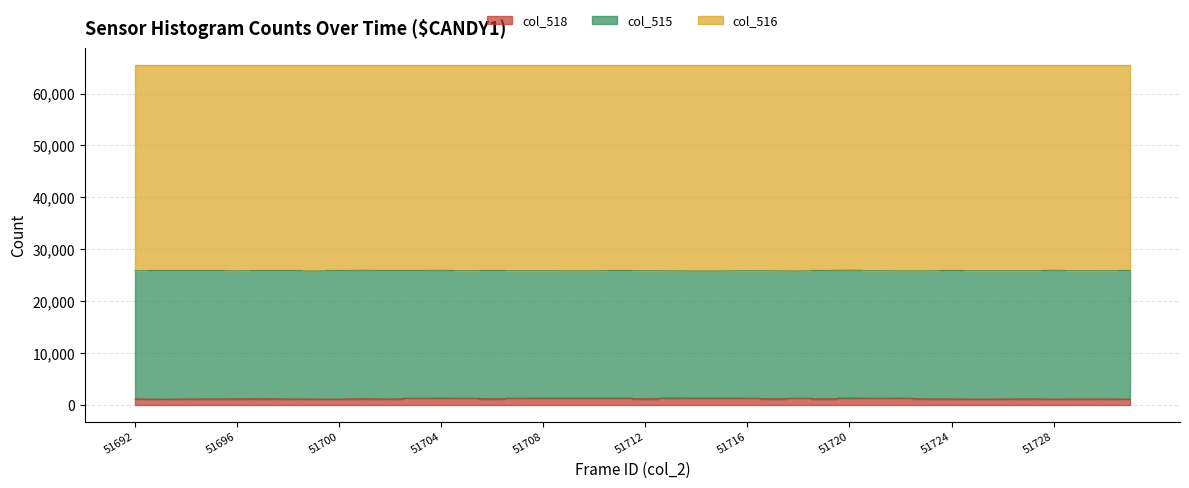

True or false: col_518 and col_516 cross at least once.

False